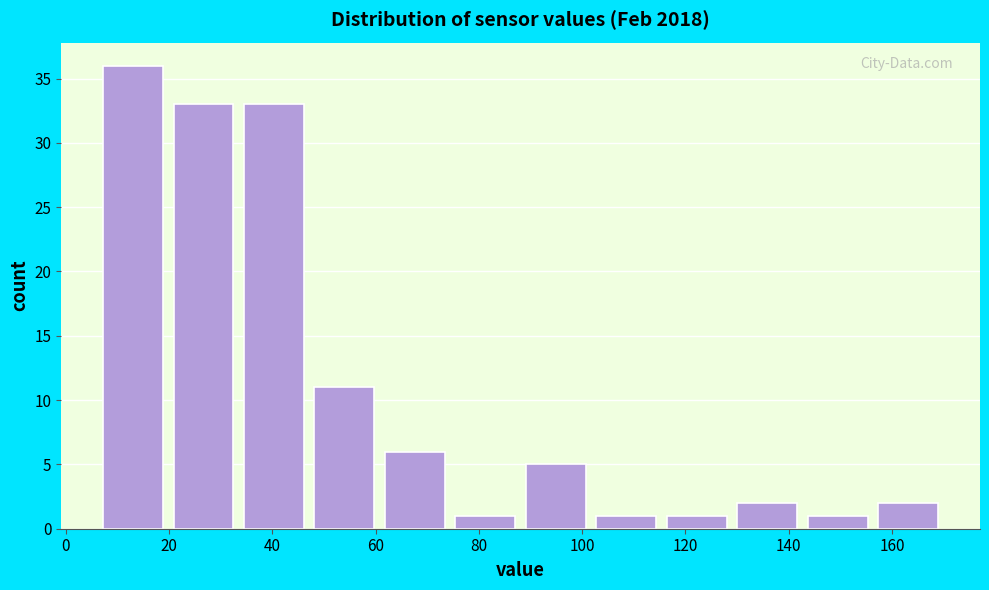

Which range on the x-axis has the tallest bar?

6 to 20